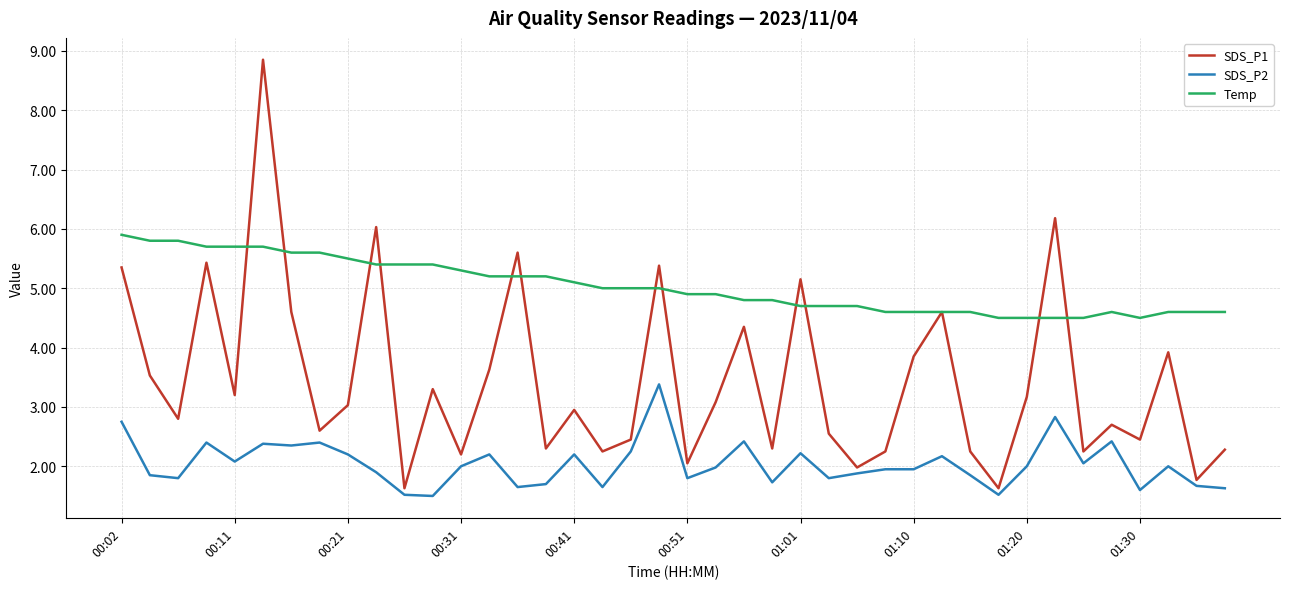

True or false: SDS_P1 and SDS_P2 intersect in this chart.

False